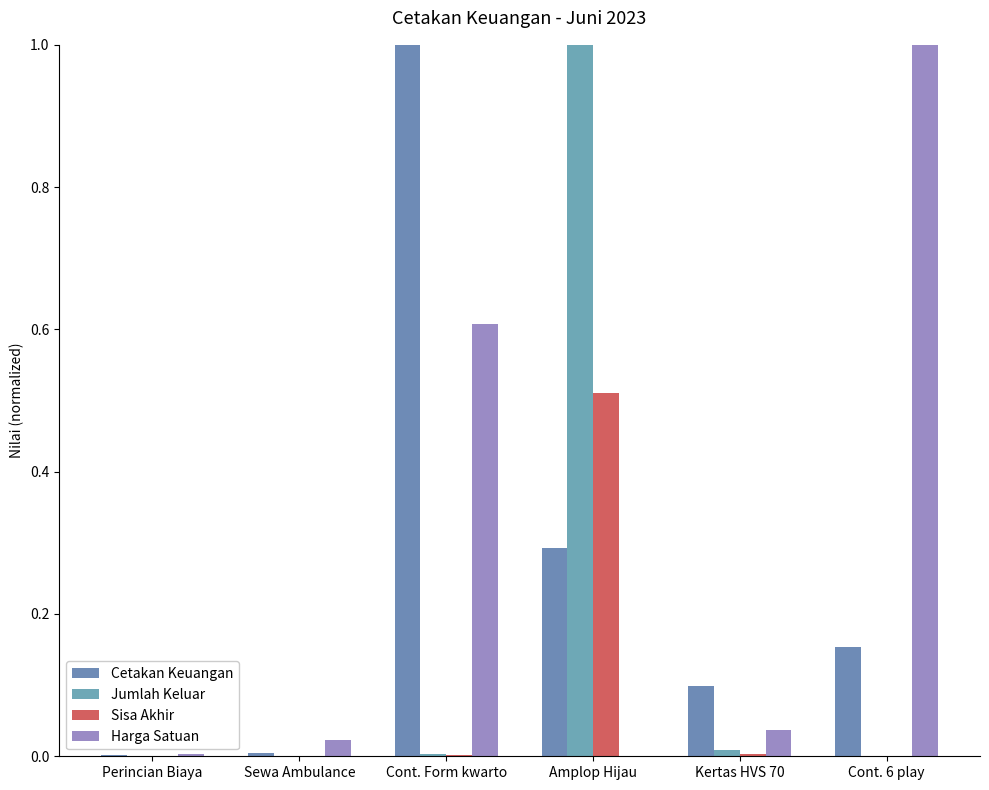

What is the difference between the Jumlah Keluar values at Kertas HVS 70 and Amplop Hijau?

1.0